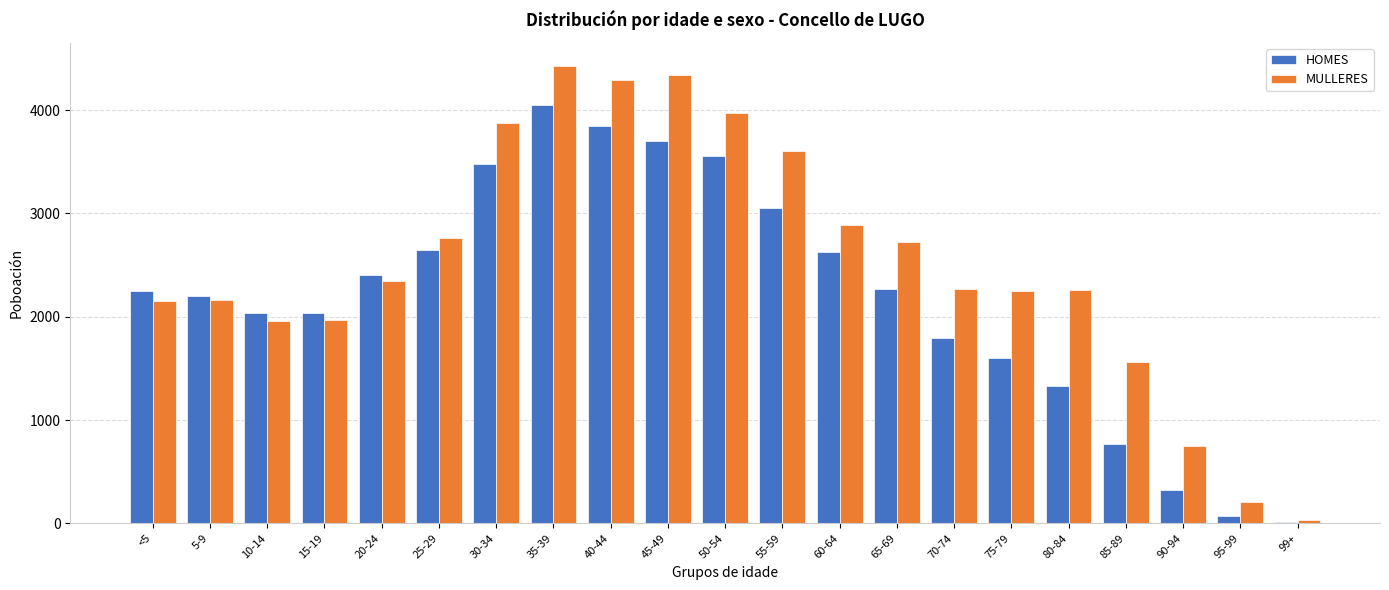

What is the highest value of the HOMES series?

4054